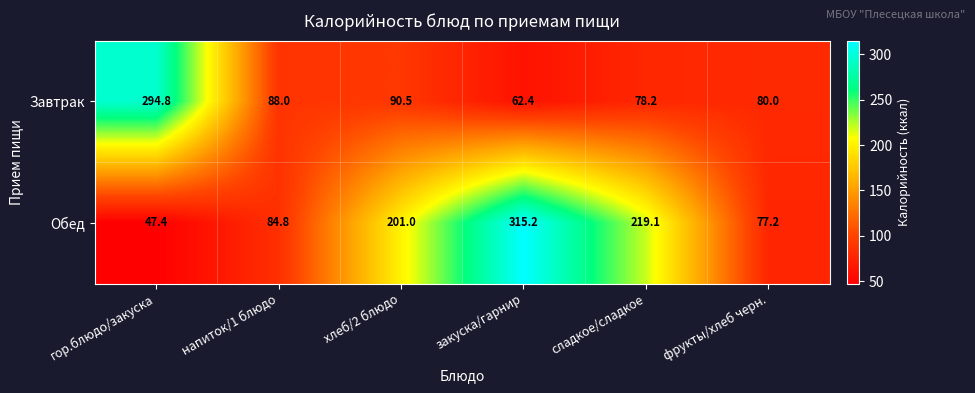

Reading right to left, extract all data points from this chart.

Завтрак: 80.0	78.2	62.4	90.5	88.0	294.8
Обед: 77.2	219.1	315.2	201.0	84.8	47.4